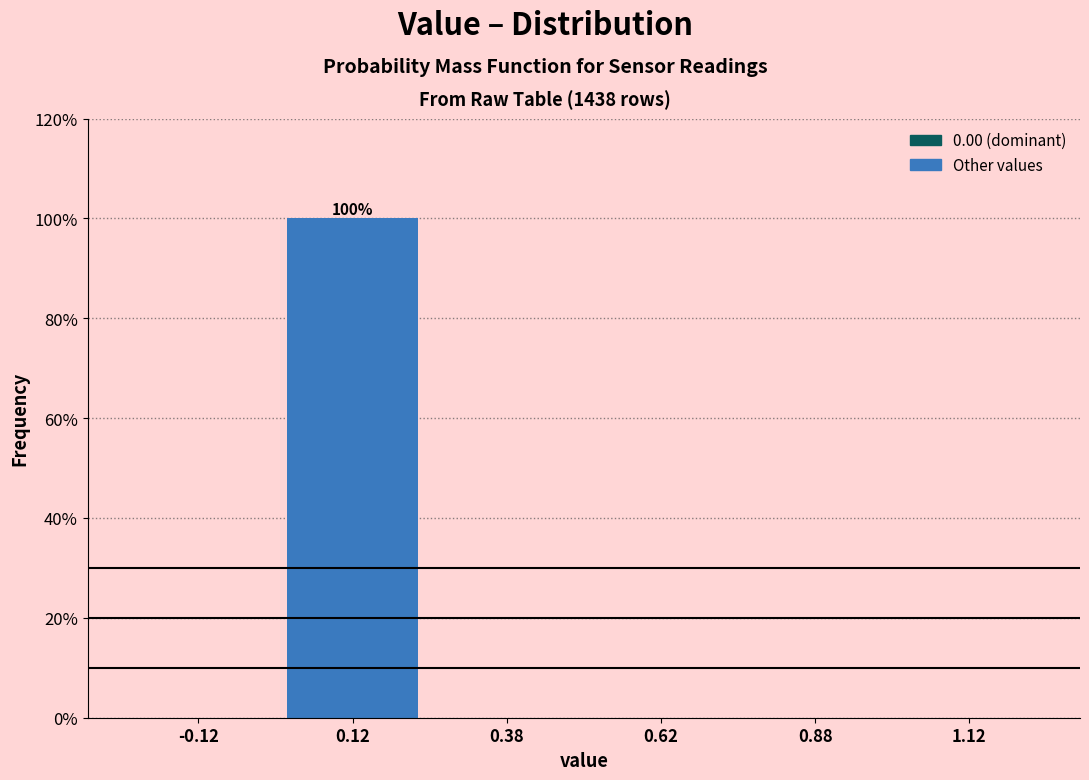

Which range on the x-axis has the tallest bar?

0.00 to 0.25